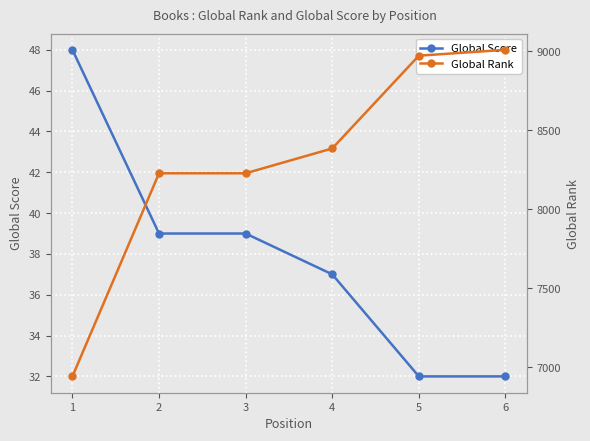

Reading right to left, list all the values displayed in this chart.

Global Score: 6=32	5=32	4=37	3=39	2=39	1=48
Global Rank: 6=9008	5=8971	4=8384	3=8227	2=8227	1=6942